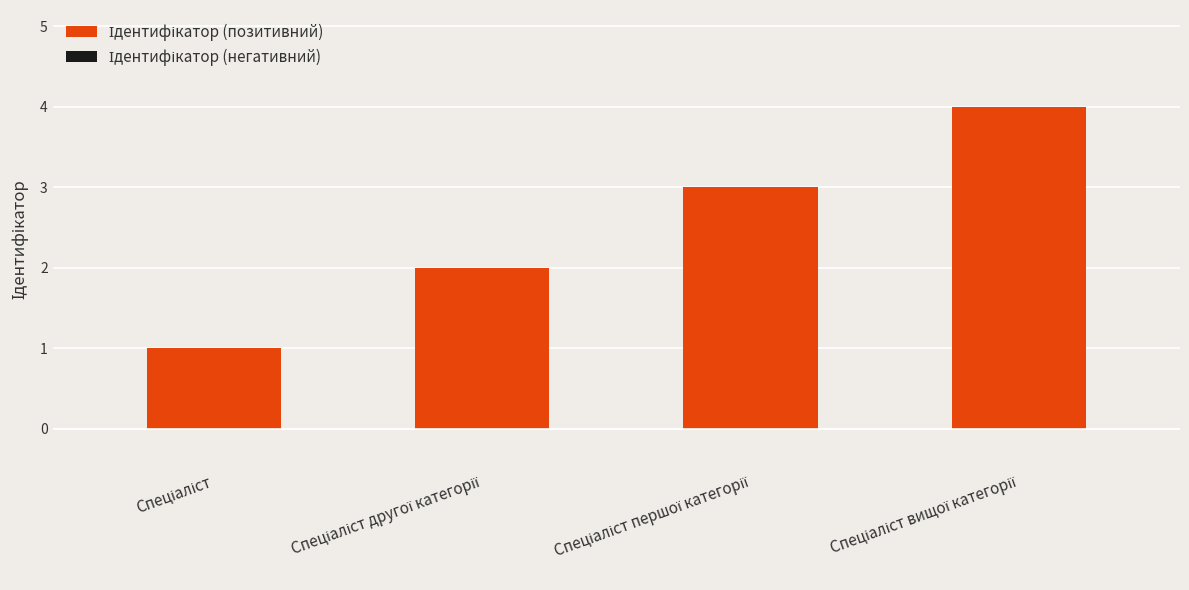

How many values are between 2 and 4?

3